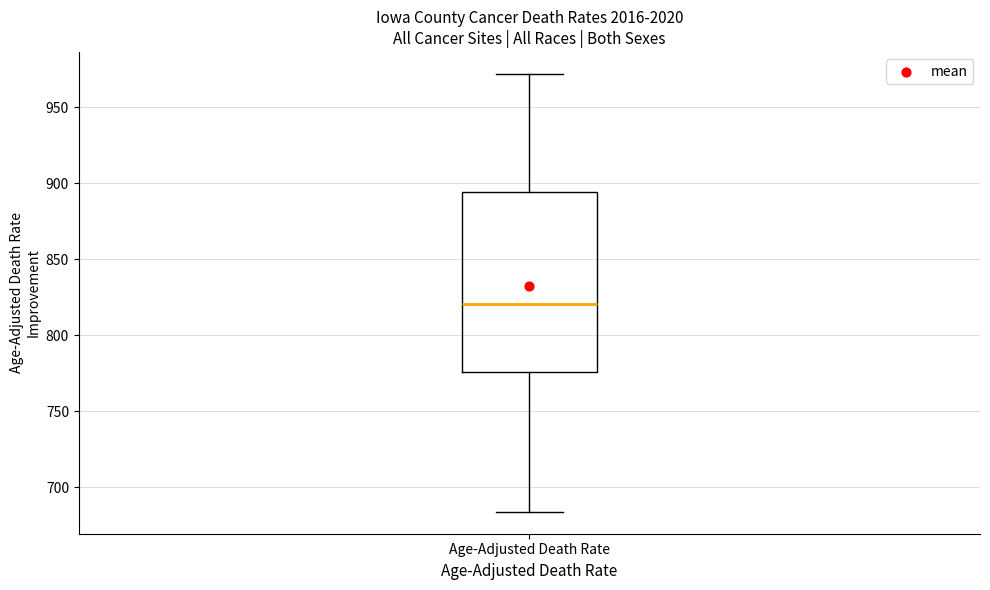

Where does the lower whisker of the box for Age-Adjusted Death Rate end on the y-axis? The values are not printed on the chart, so give them approximately, as read against the axis.

685